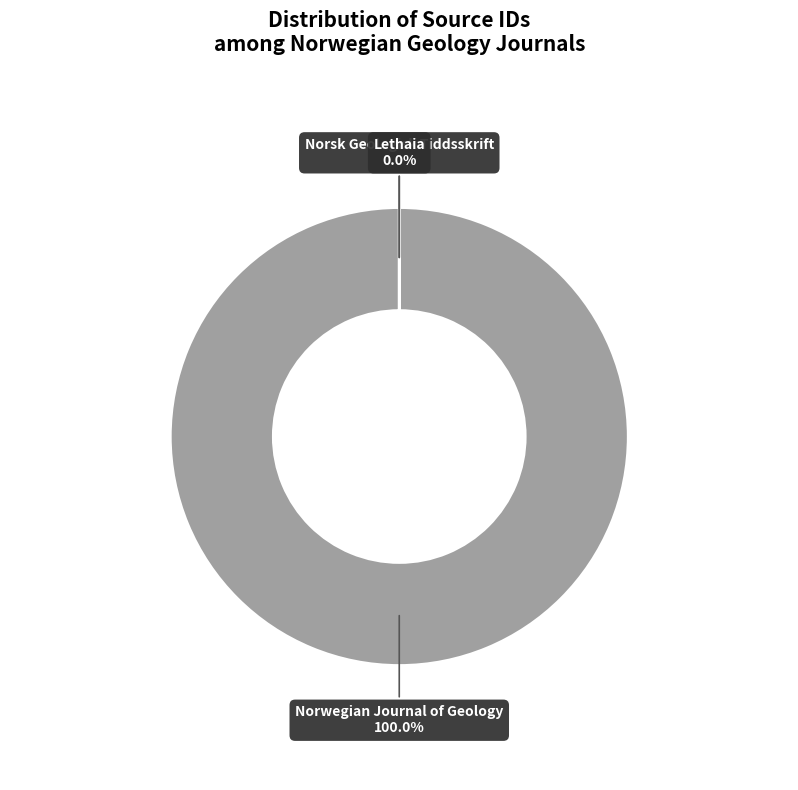

What is the largest slice in the pie chart?

Norwegian Journal of Geology